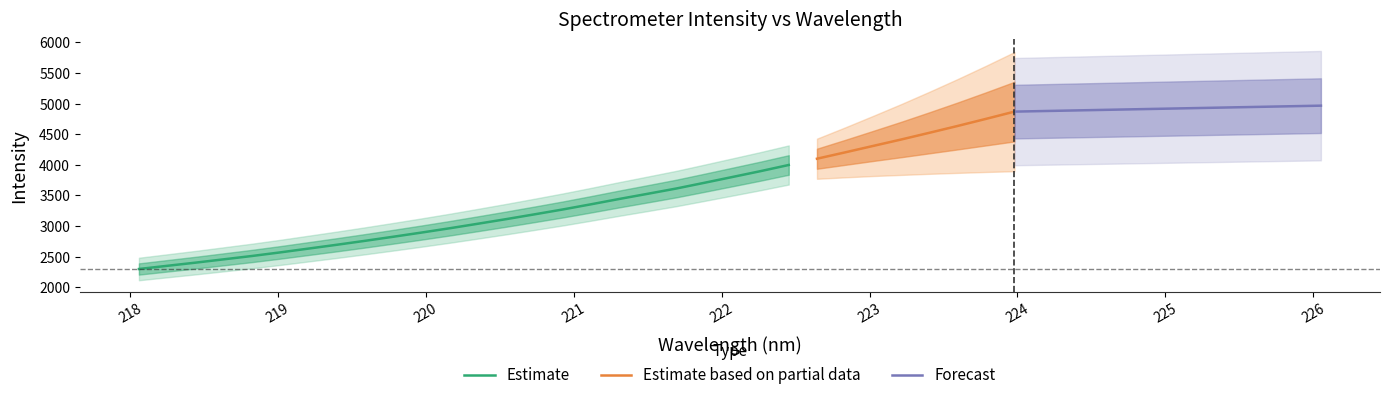

Rank the categories by value from lowest to highest.

218.0596, 218.2508, 218.442, 218.6332, 218.8244, 219.0156, 219.2067, 219.3979, 219.589, 219.7801, 219.9712, 220.1623, 220.3533, 220.5444, 220.7354, 220.9264, 221.1174, 221.3083, 221.4993, 221.6902, 221.8812, 222.0721, 222.263, 222.4538, 222.6447, 222.8355, 223.0264, 223.2172, 223.408, 223.5987, 223.7895, 223.9802